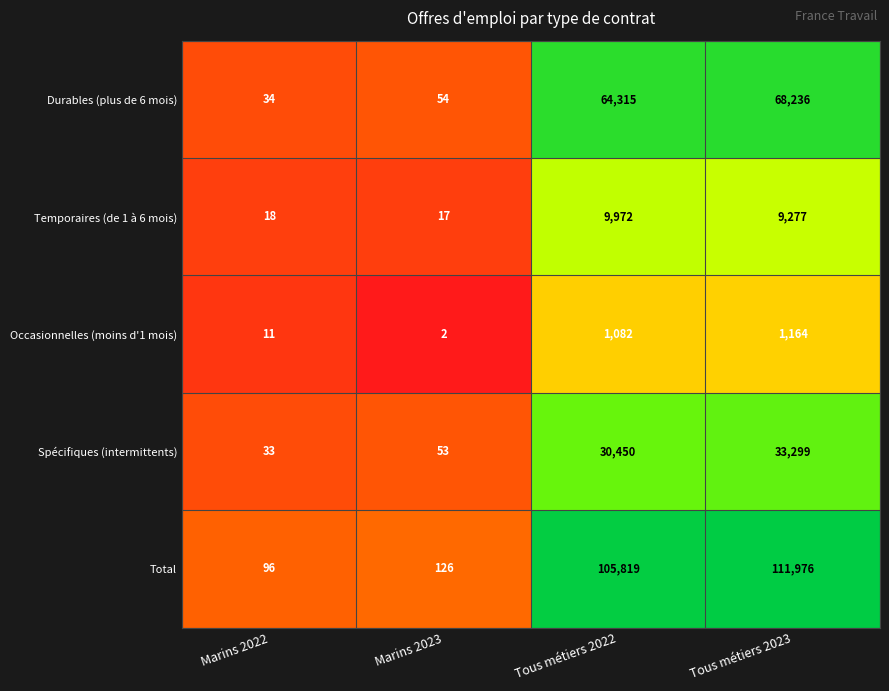

Which series has the largest total across all categories?

Total